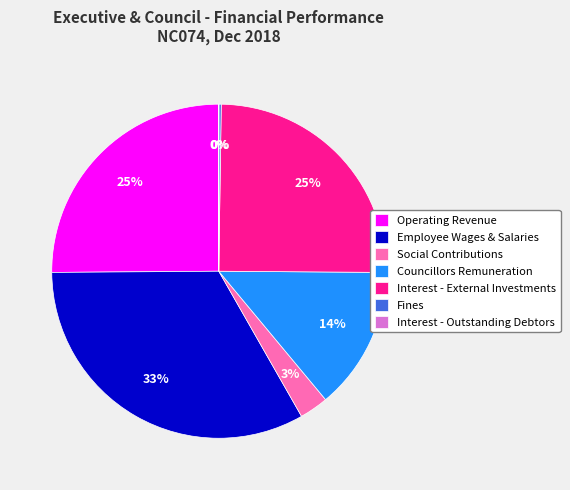

Which category has the biggest portion of the pie?

Employee Wages & Salaries